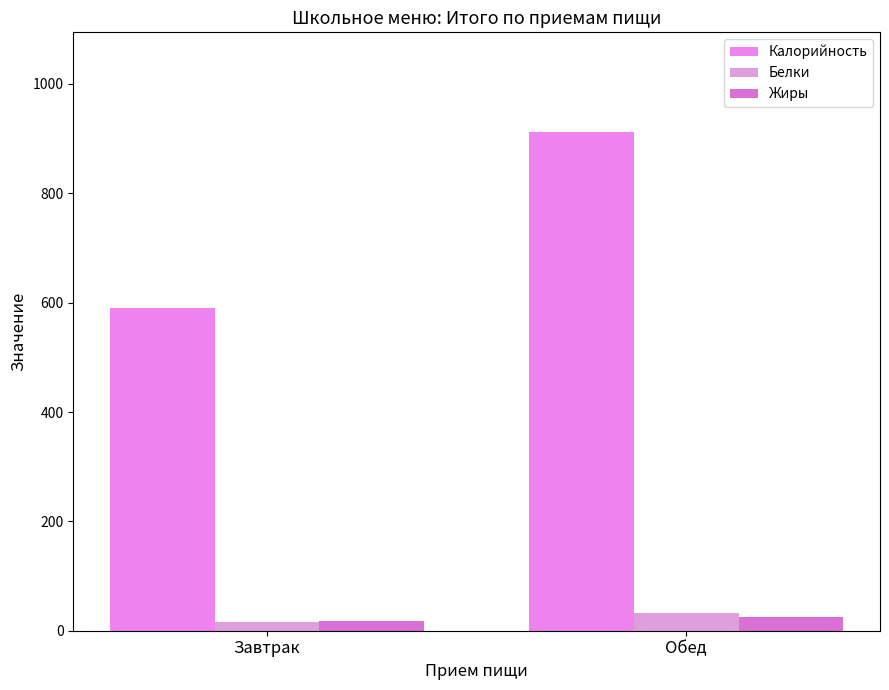

How many values in the Жиры series exceed 25?

1